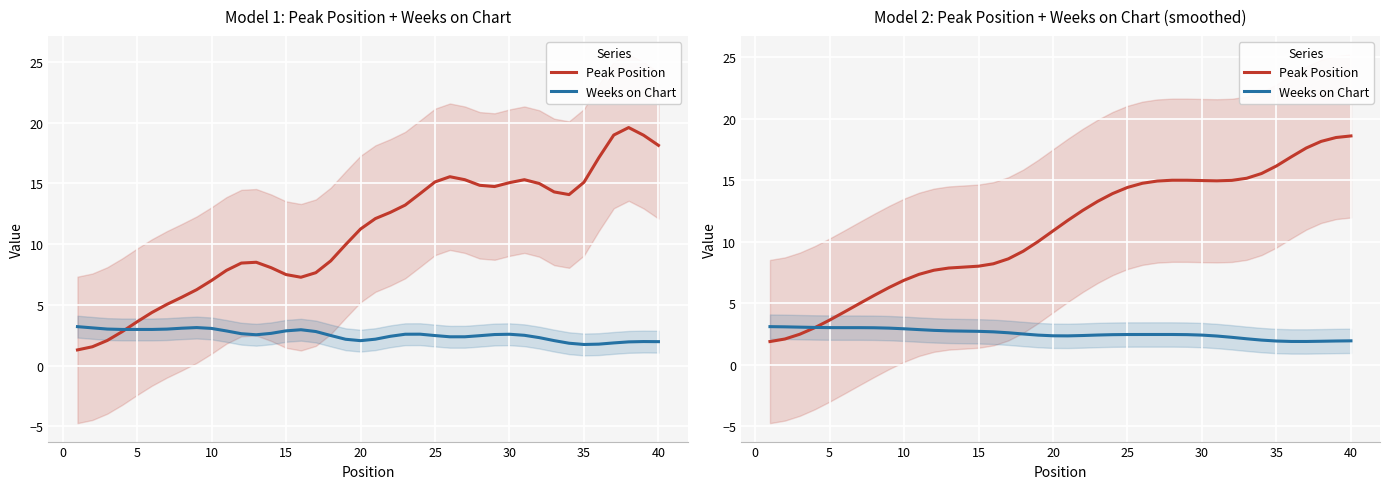

What is the lowest value of the Weeks on Chart series?

1.9